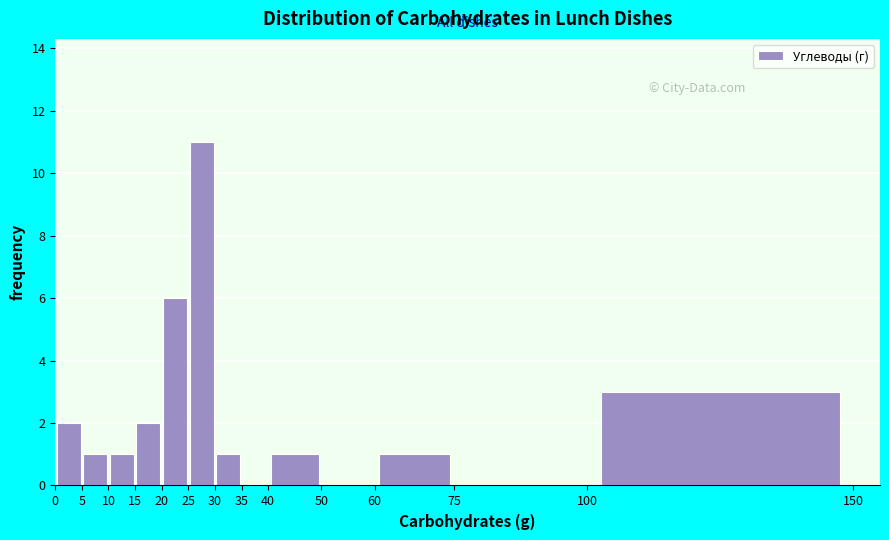

Which range on the x-axis has the tallest bar?

25 to 30